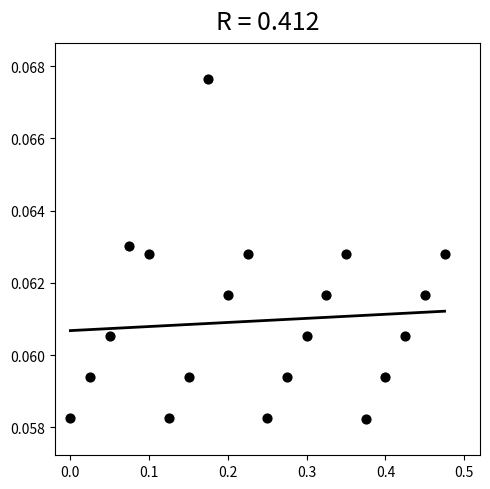

What is the range of X values (max minus min)?

0.5